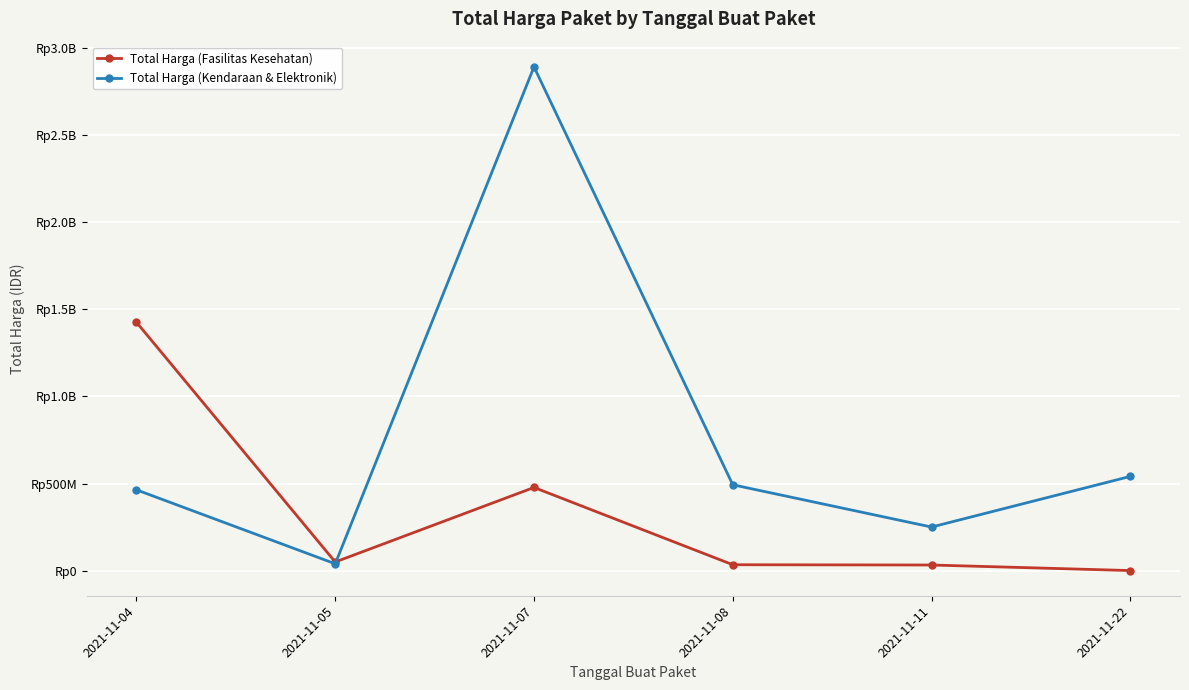

Does the chart have visible grid lines?

Yes